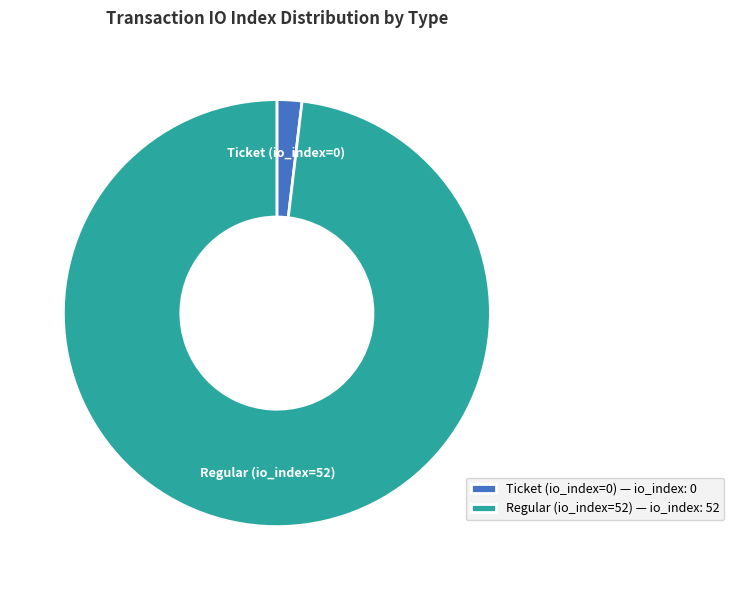

Is it true that Regular (io_index=52) is 84% of the pie?

False